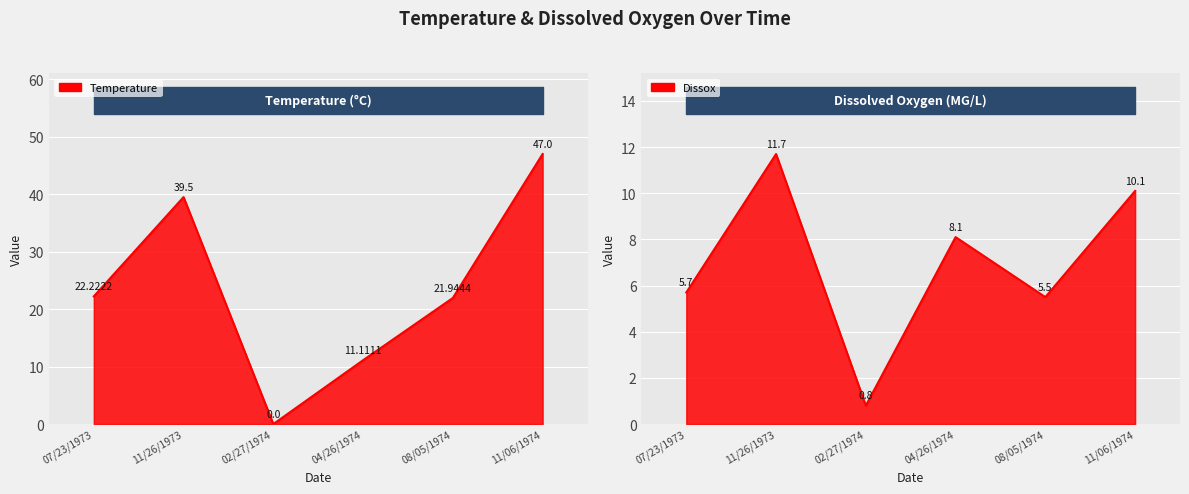

Is the value of Temperature at 02/27/1974 greater than the value of Dissox at 11/26/1973?

No